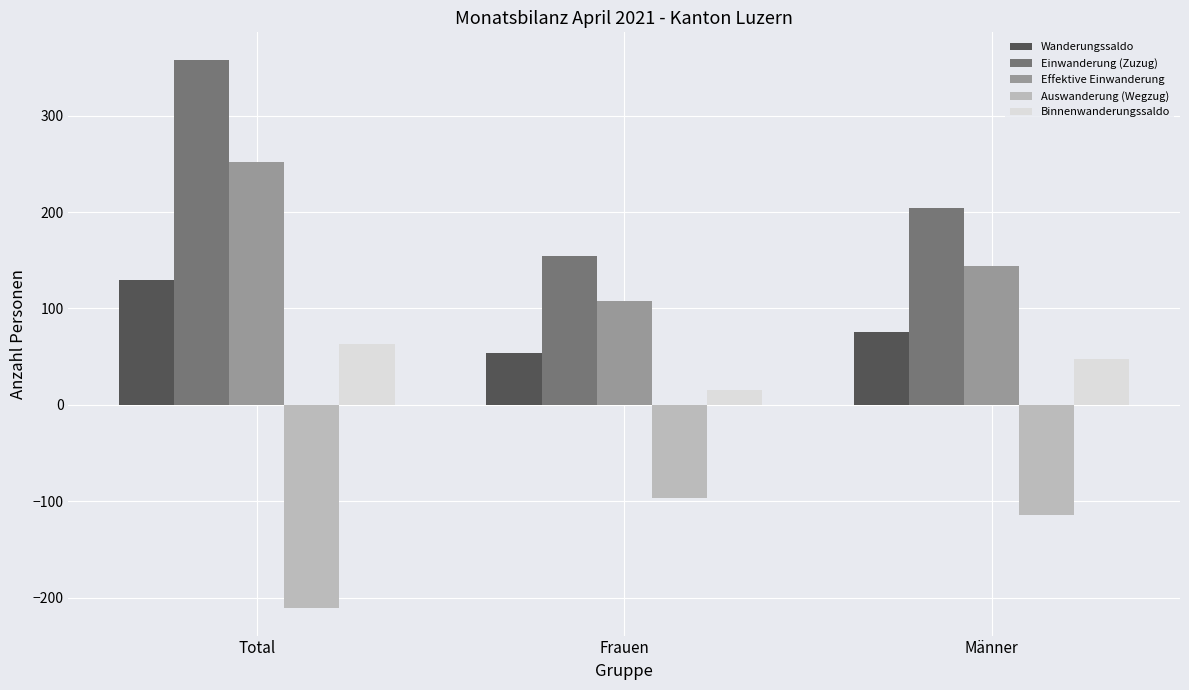

Which series changed the most between Total and Frauen?

Einwanderung (Zuzug)